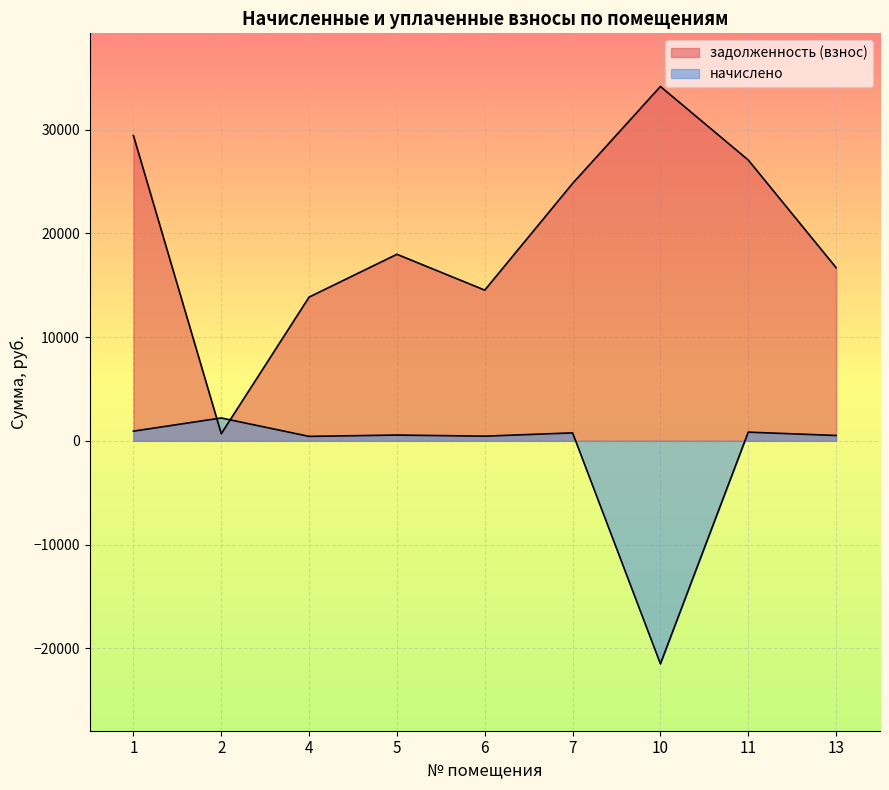

What value does the задолженность (взнос) series have at 7?

24823.3